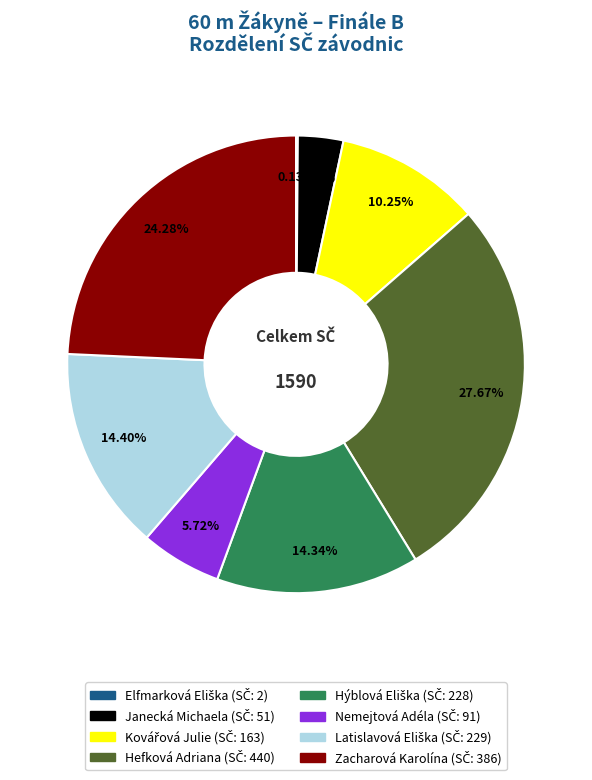

Does any single category account for the majority?

No